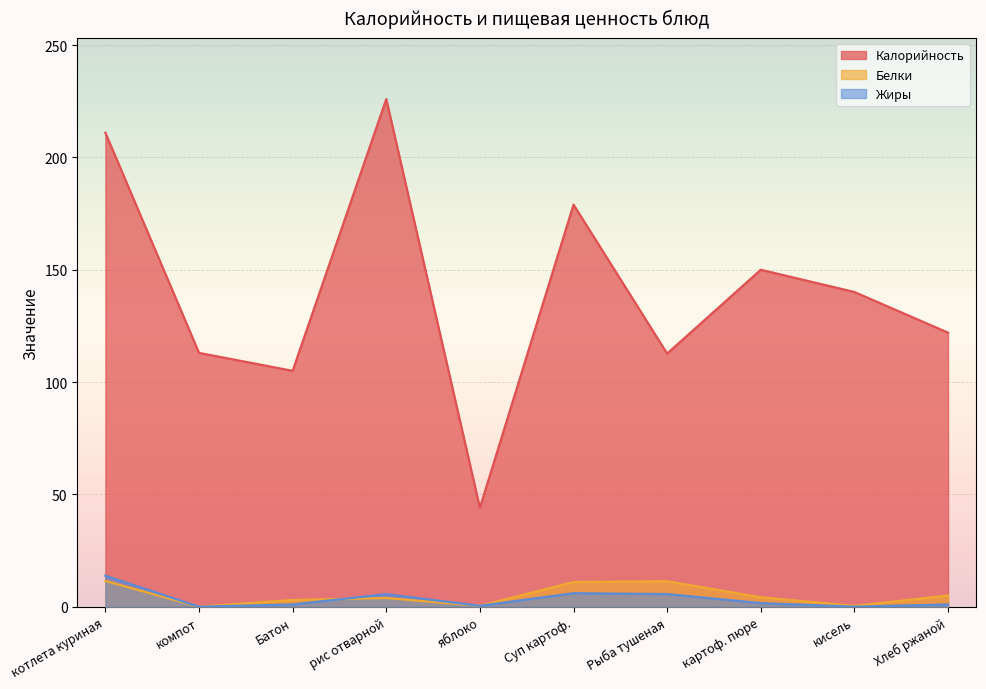

Reading right to left, list all the values displayed in this chart.

Калорийность: Хлеб ржаной=122.0	кисель=140.1	картоф. пюре=150.0	Рыба тушеная=112.7	Суп картоф.=179.0	яблоко=44.0	рис отварной=226.0	Батон=105.0	компот=113.0	котлета куриная=211.0
Белки: Хлеб ржаной=5.0	кисель=0.3	картоф. пюре=4.2	Рыба тушеная=11.3	Суп картоф.=11.0	яблоко=0.4	рис отварной=3.9	Батон=3.0	компот=0.0	котлета куриная=11.4
Жиры: Хлеб ржаной=1.0	кисель=0.0	картоф. пюре=1.6	Рыба тушеная=5.6	Суп картоф.=6.0	яблоко=0.4	рис отварной=5.6	Батон=1.0	компот=0.0	котлета куриная=13.8